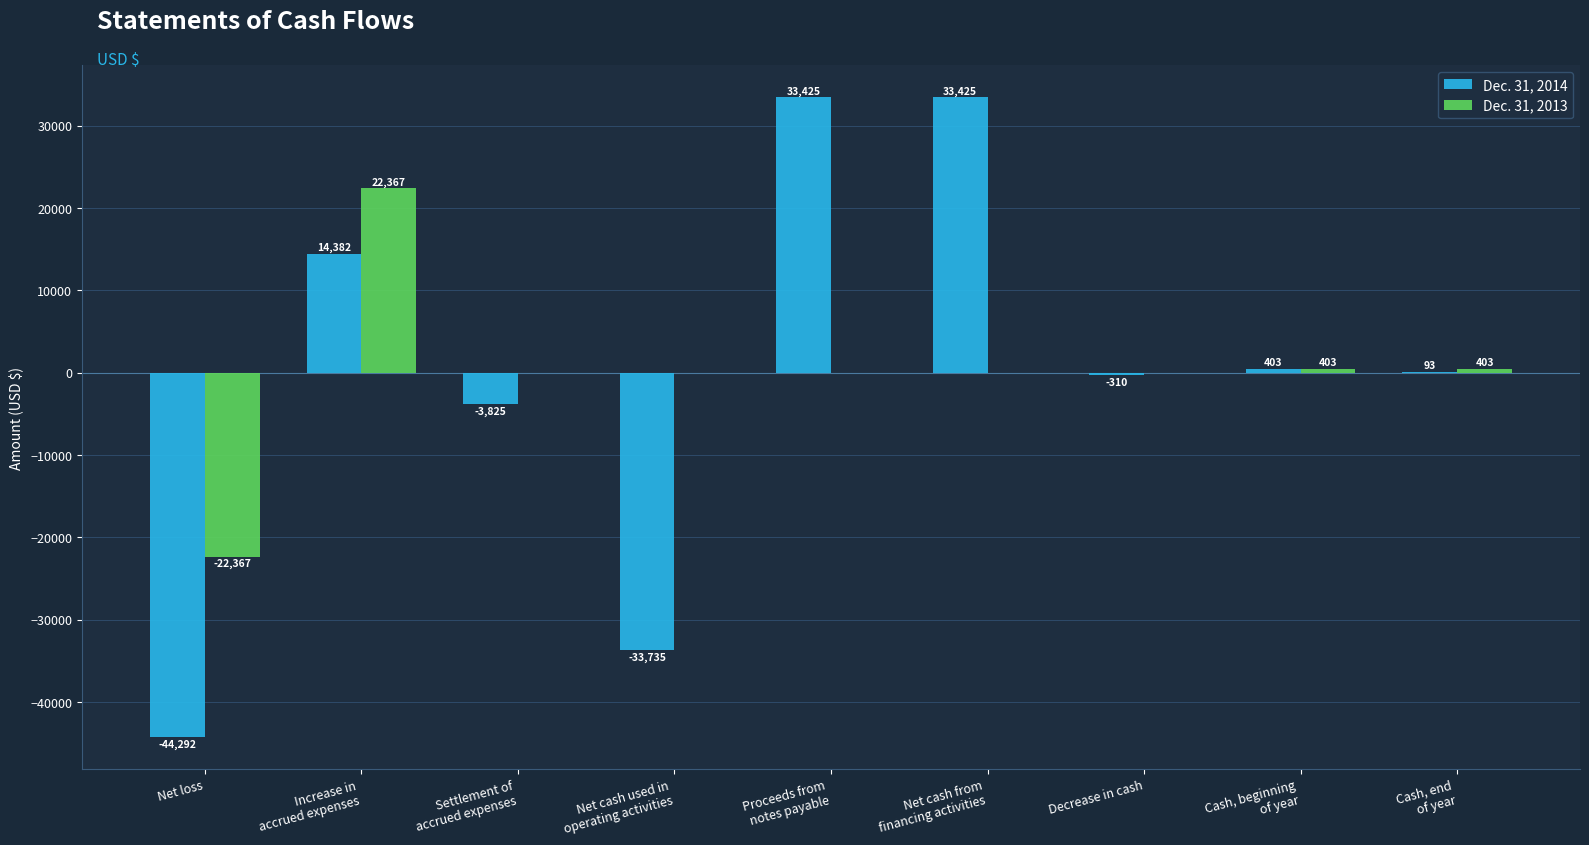

At which category is the sum across all series the highest?

Increase in
accrued expenses